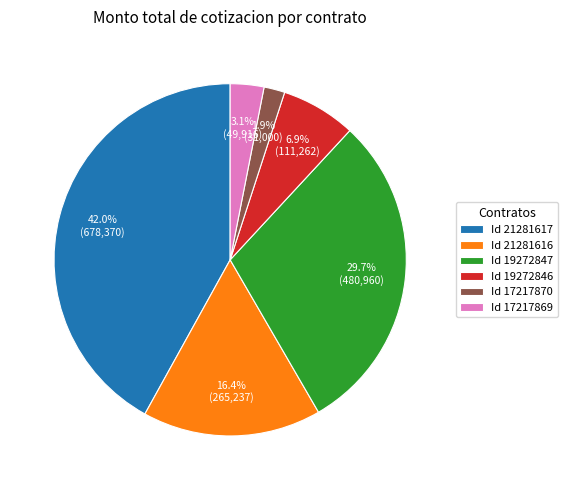

Does any single category account for the majority?

No